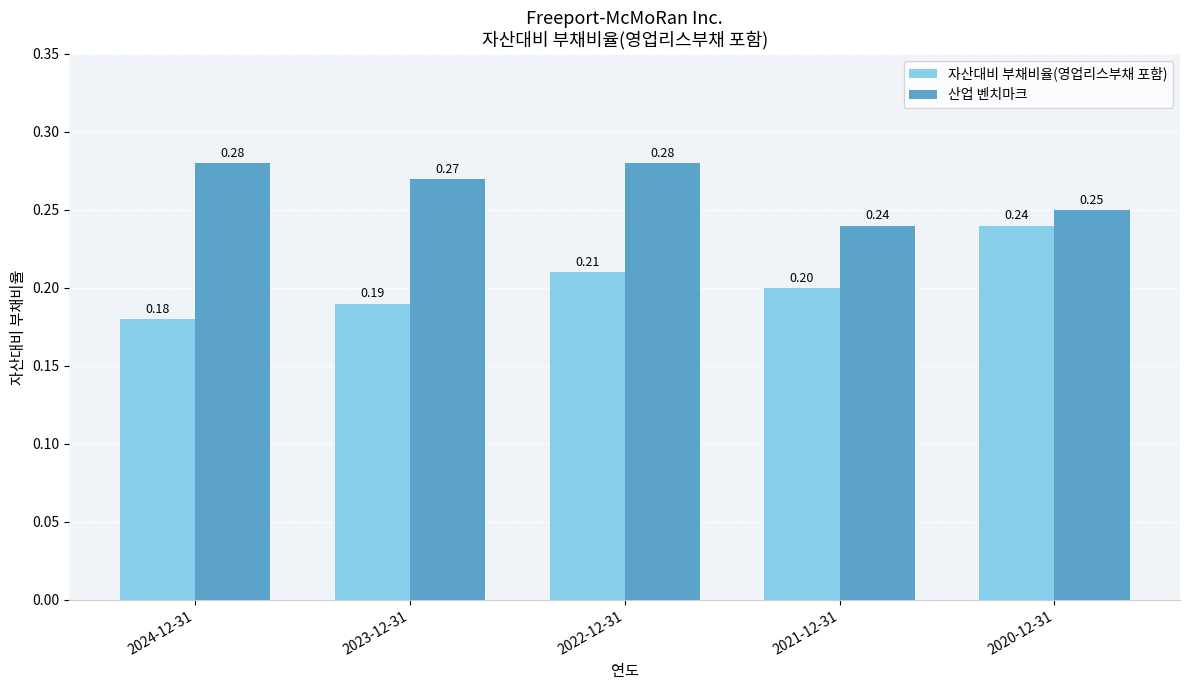

The 자산대비 부채비율(영업리스부채 포함) series shows 0.1 at 2023-12-31. True or false?

False